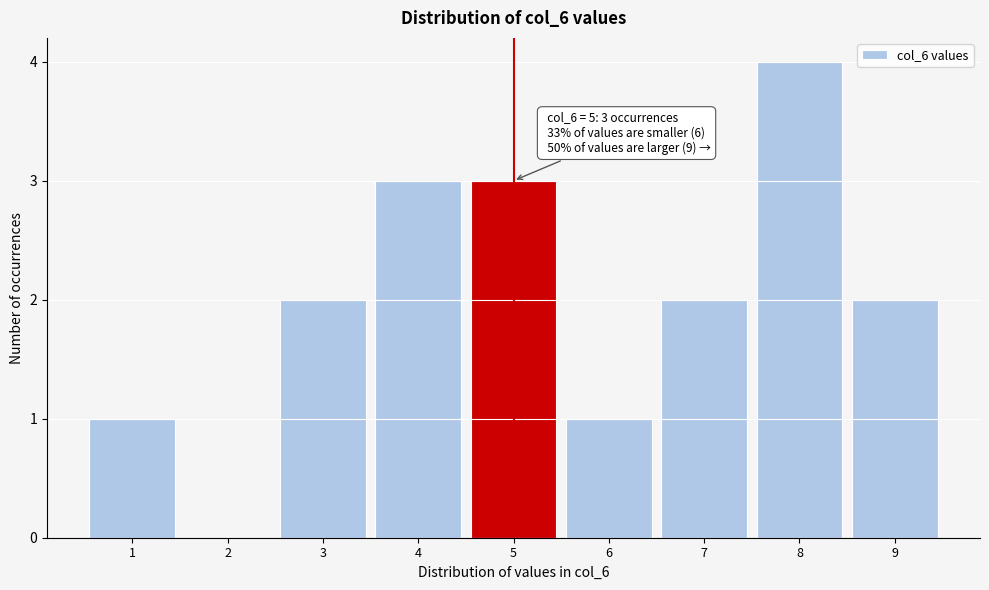

Over which range of the x-axis is the bar tallest?

7.5 to 8.5